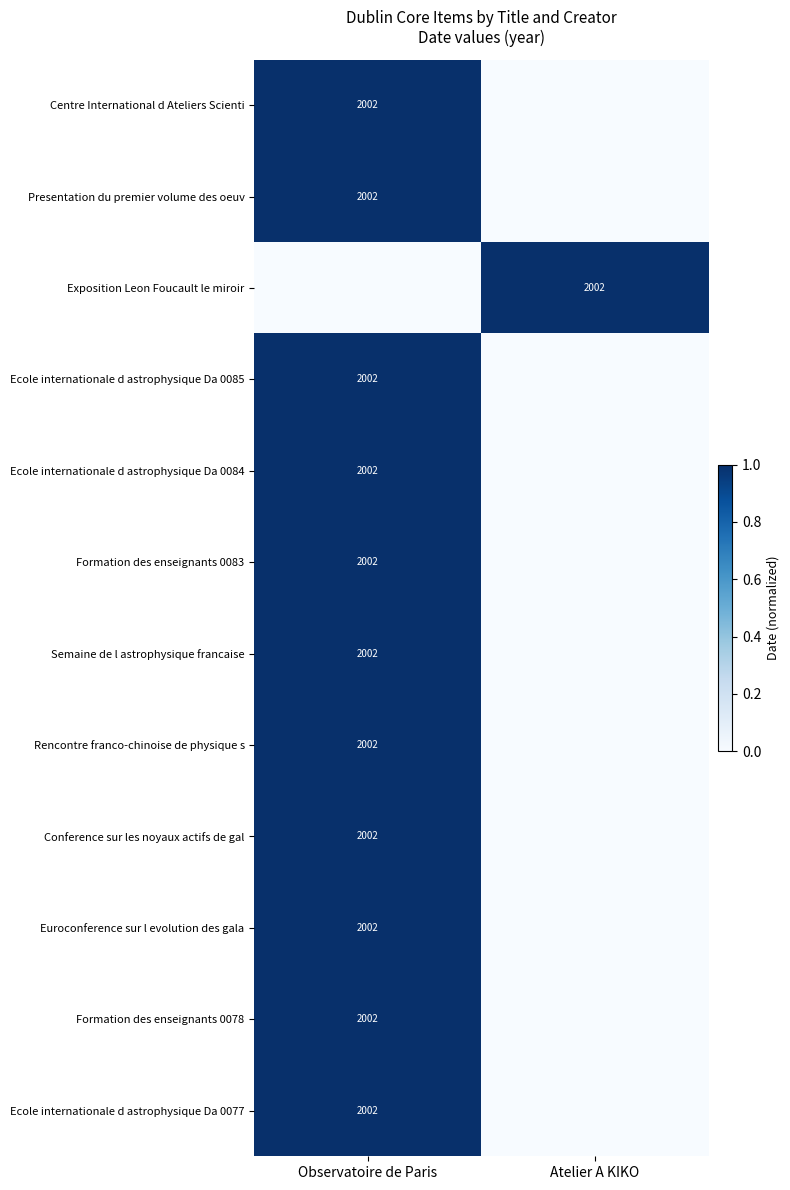

True or false: Conference sur les noyaux actifs de gal has a value of 2804 at Observatoire de Paris.

False